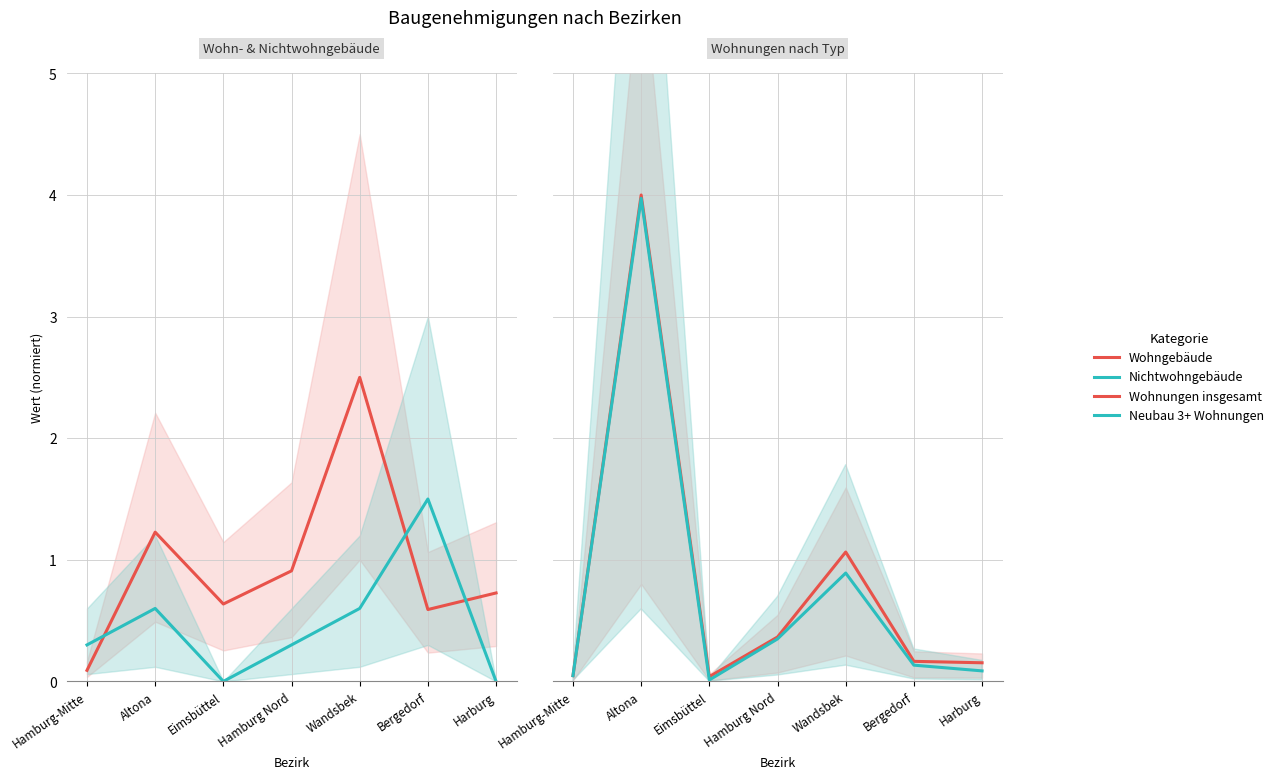

Which series has the widest spread of values?

Wohnungen insgesamt